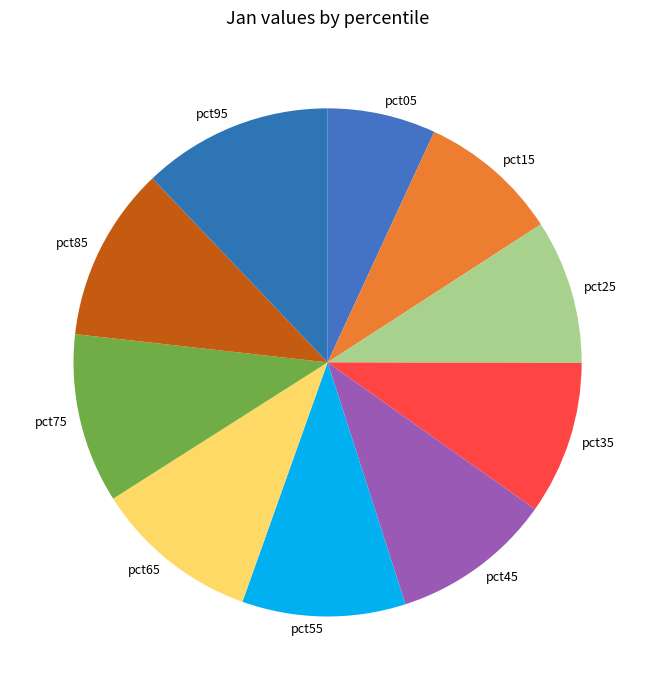

Which slice is the smallest?

pct05